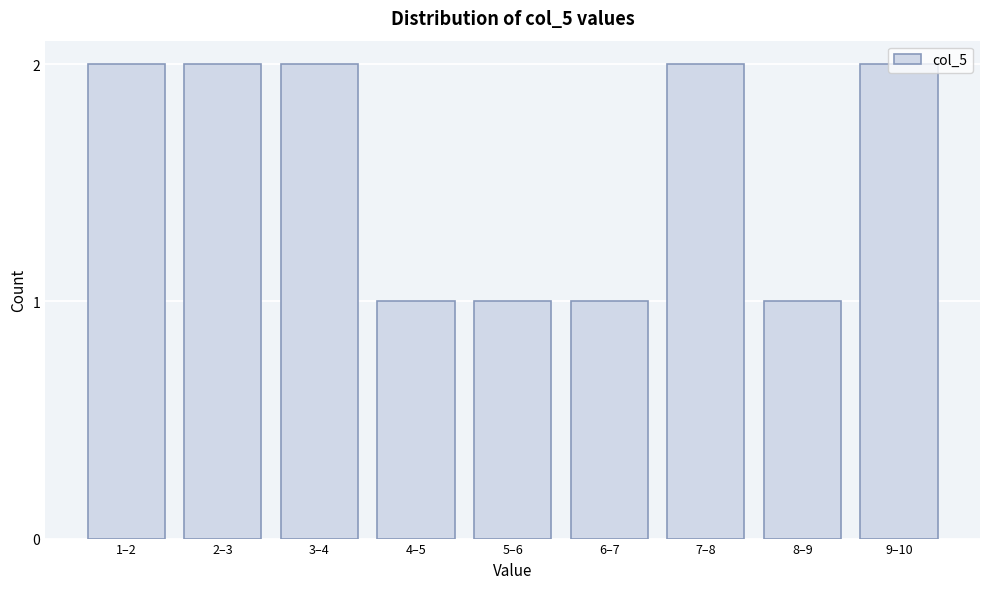

The chart shows a value of 4 at 2–3. True or false?

False